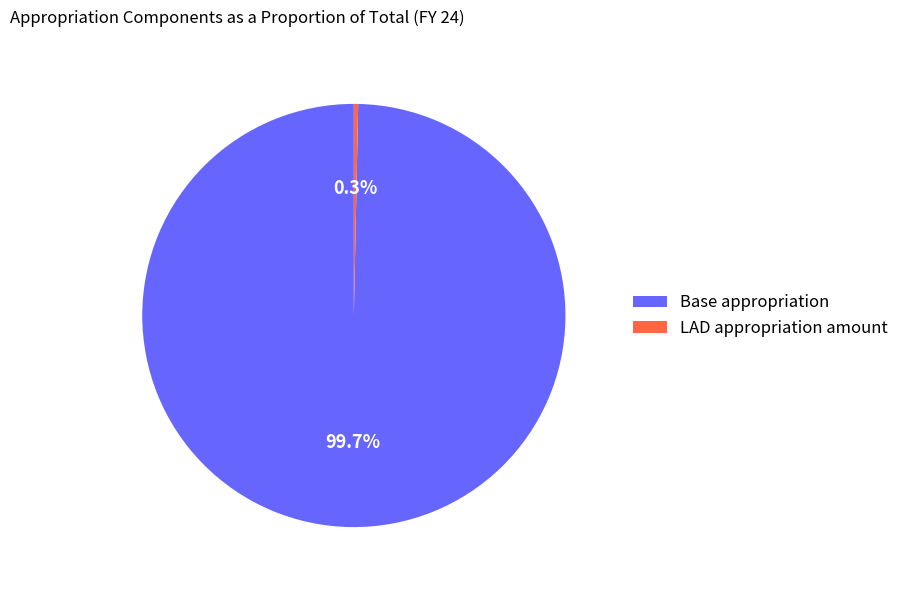

To the nearest percent, what is the combined percentage of LAD appropriation amount and Base appropriation?

100%